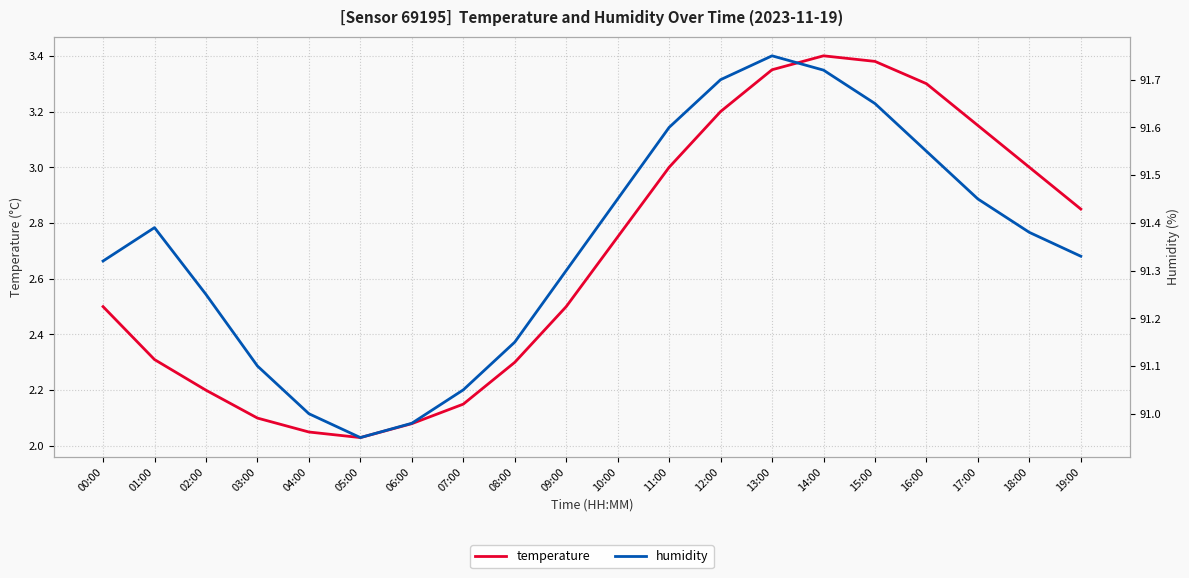

True or false: humidity and temperature intersect in this chart.

False